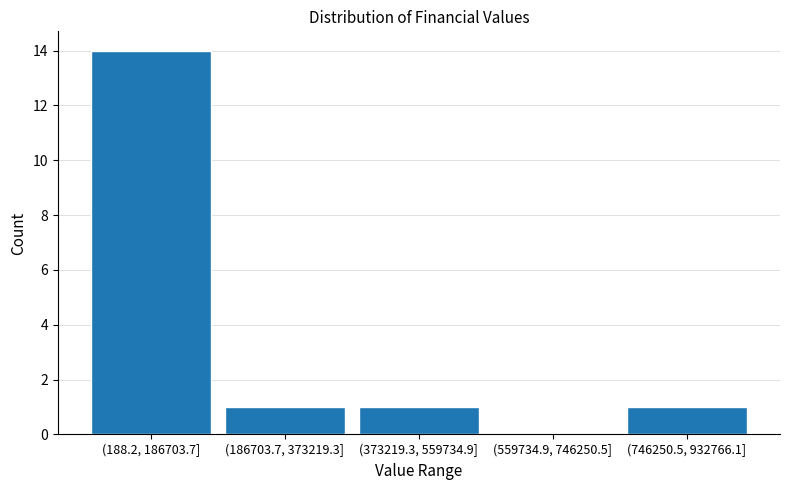

Reading left to right, what are all the values shown in this chart?

(188.2, 186703.7]=14	(186703.7, 373219.3]=1	(373219.3, 559734.9]=1	(559734.9, 746250.5]=0	(746250.5, 932766.1]=1